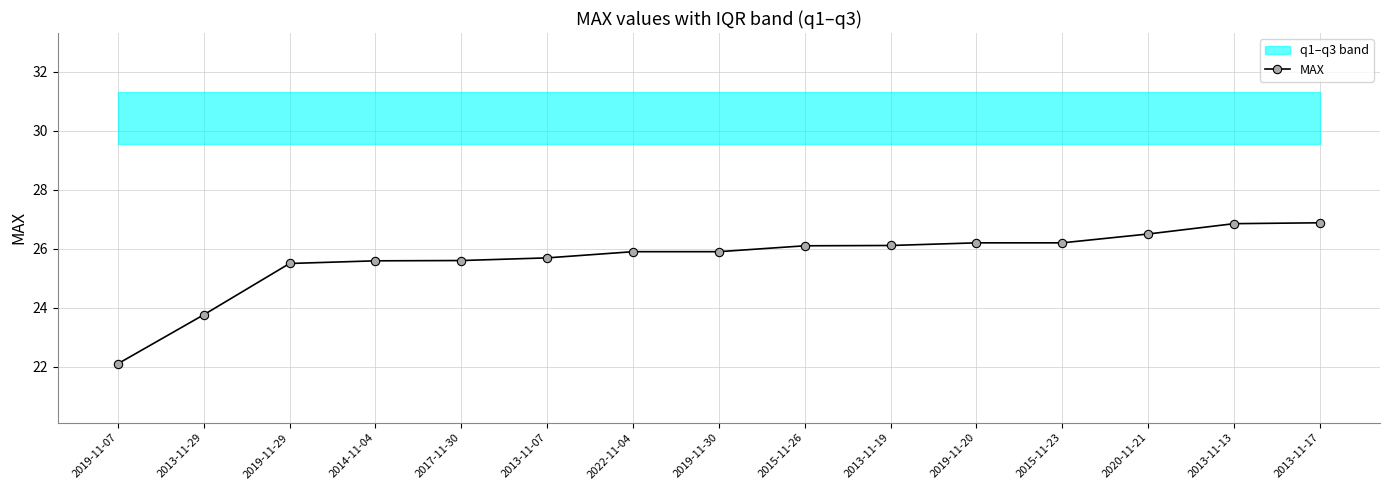

Which has a higher value, 2013-11-19 or 2015-11-26?

2013-11-19